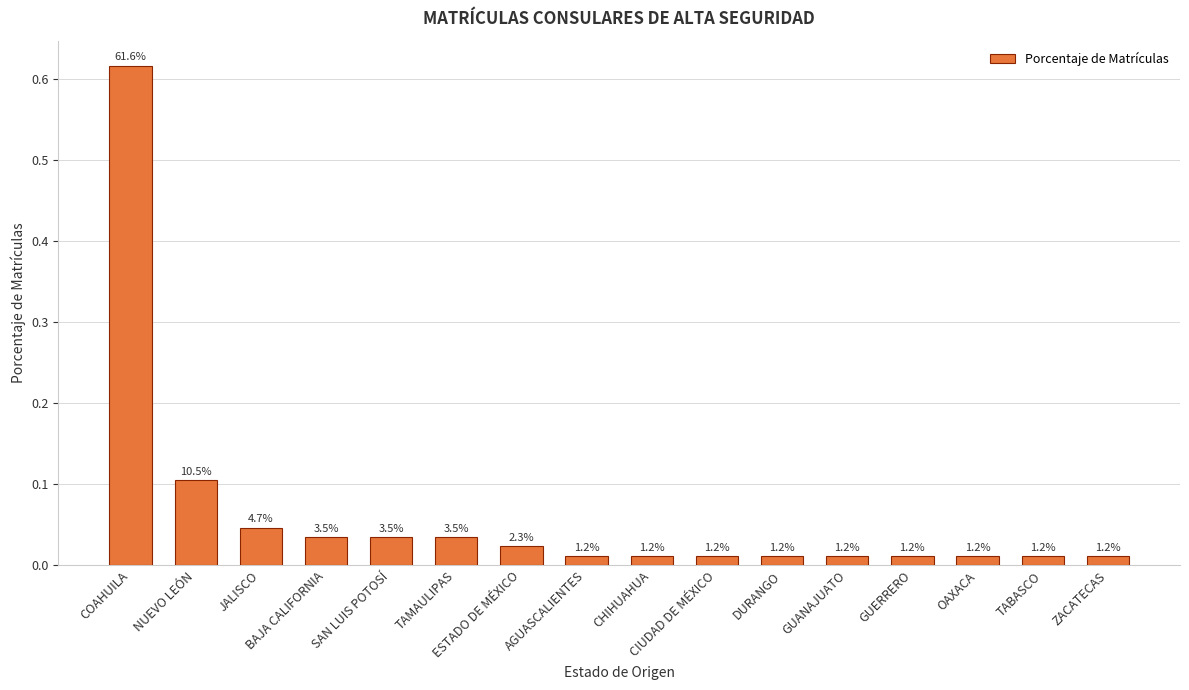

How many bars are there in total?

16